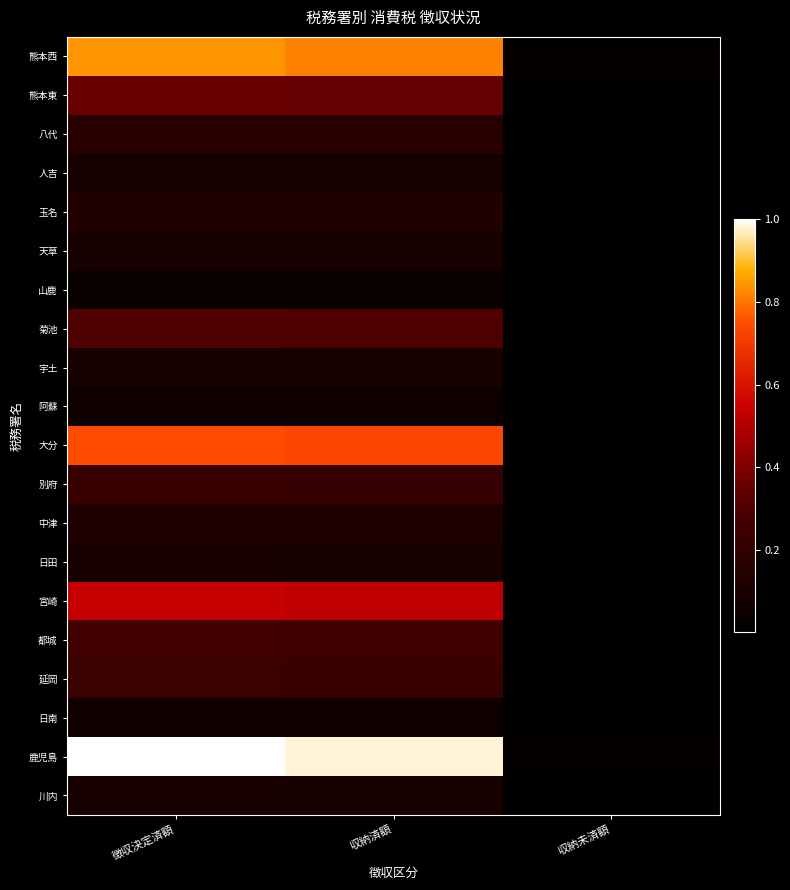

Rank the series at 徴収決定済額 from highest to lowest value.

鹿児島, 熊本西, 大分, 宮崎, 熊本東, 菊池, 都城, 延岡, 別府, 八代, 玉名, 中津, 日田, 川内, 天草, 宇土, 人吉, 日南, 阿蘇, 山鹿